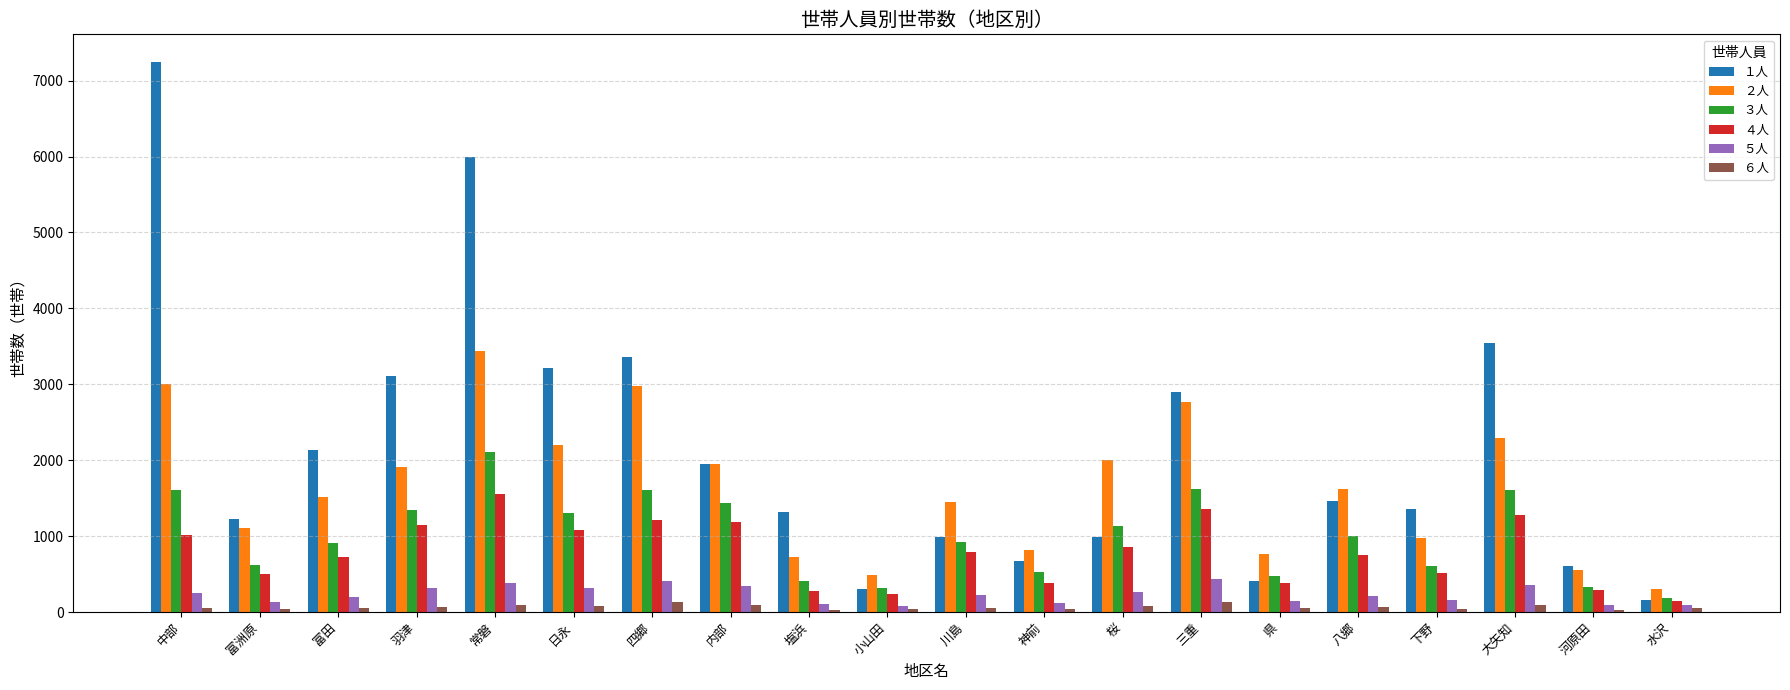

Which series has the largest total across all categories?

１人